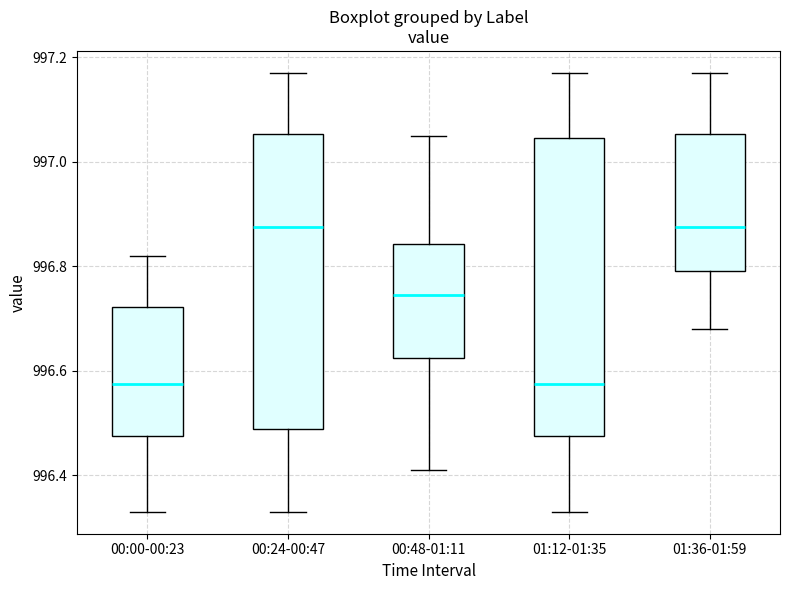

Reading left to right, read every box against the y-axis: the position of its median line, the range the box covers, and the ends of its whiskers. The values are not printed on the chart, so give them approximately, as read against the axis.

00:00-00:23: median 996.58, box 996.48 to 996.72, whiskers 996.34 to 996.82
00:24-00:47: median 996.88, box 996.48 to 997.06, whiskers 996.34 to 997.18
00:48-01:11: median 996.74, box 996.62 to 996.84, whiskers 996.42 to 997.06
01:12-01:35: median 996.58, box 996.48 to 997.04, whiskers 996.34 to 997.18
01:36-01:59: median 996.88, box 996.80 to 997.06, whiskers 996.68 to 997.18